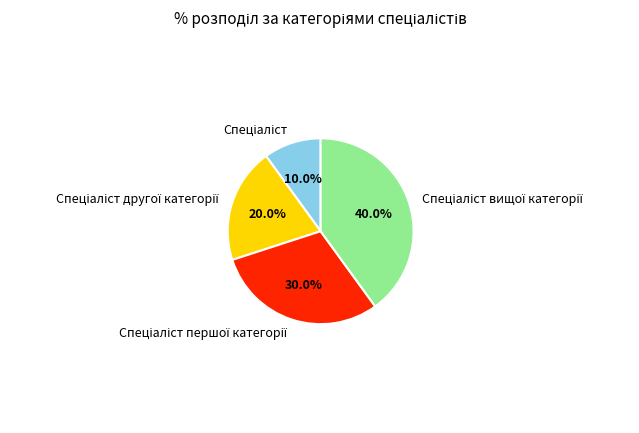

Is there any slice that represents more than half of the pie?

No